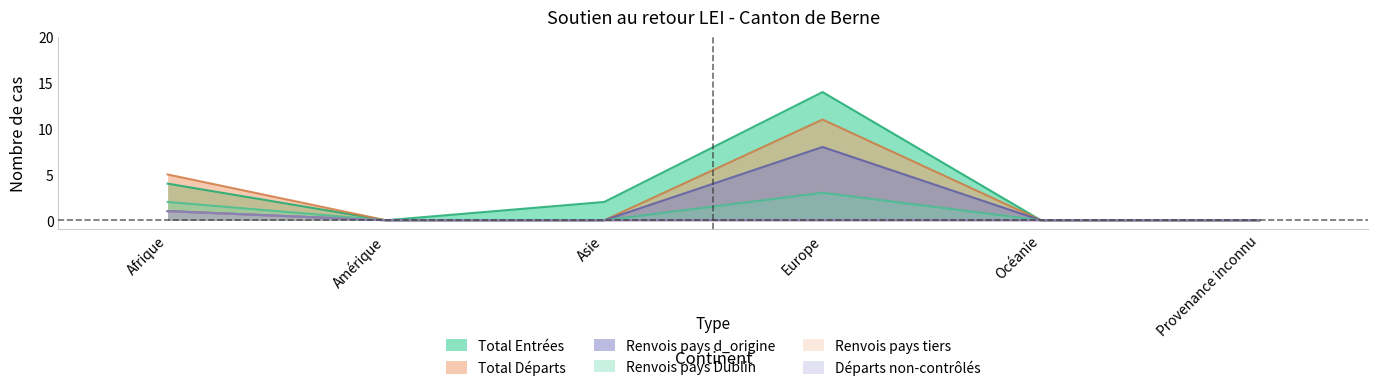

Rank the categories by Total Départs value from lowest to highest.

Amérique, Asie, Océanie, Provenance inconnu, Afrique, Europe